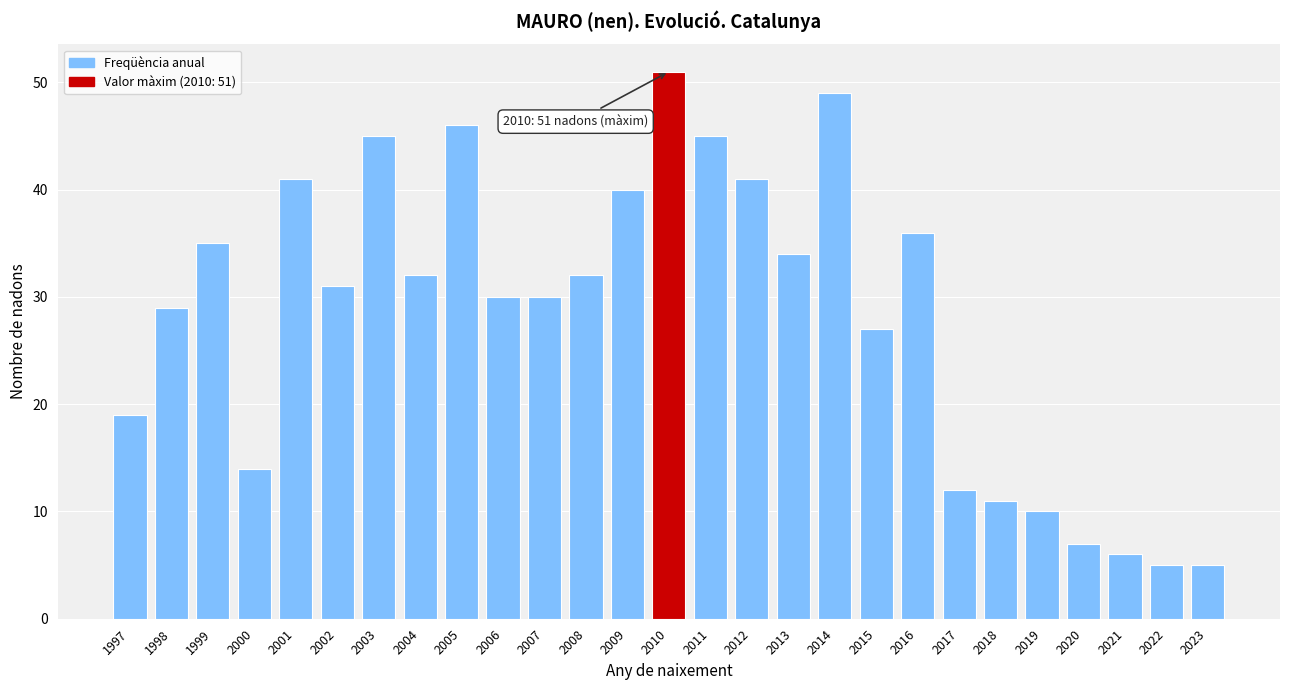

Reading right to left, transcribe all the data shown in this chart.

5	5	6	7	10	11	12	36	27	49	34	41	45	51	40	32	30	30	46	32	45	31	41	14	35	29	19